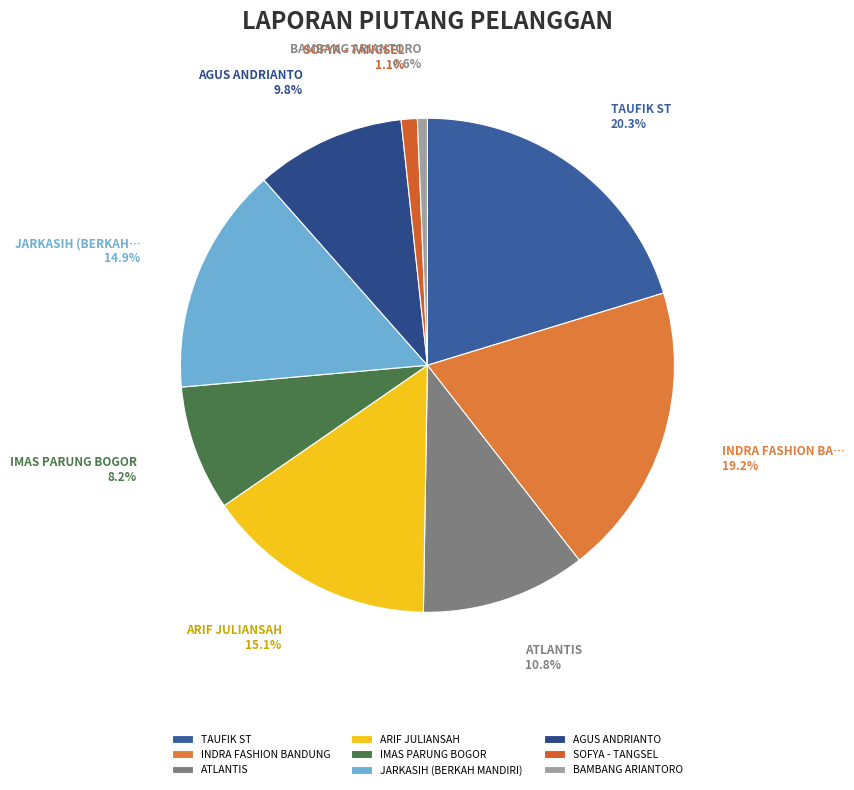

Does BAMBANG ARIANTORO represent more than half of the total?

No